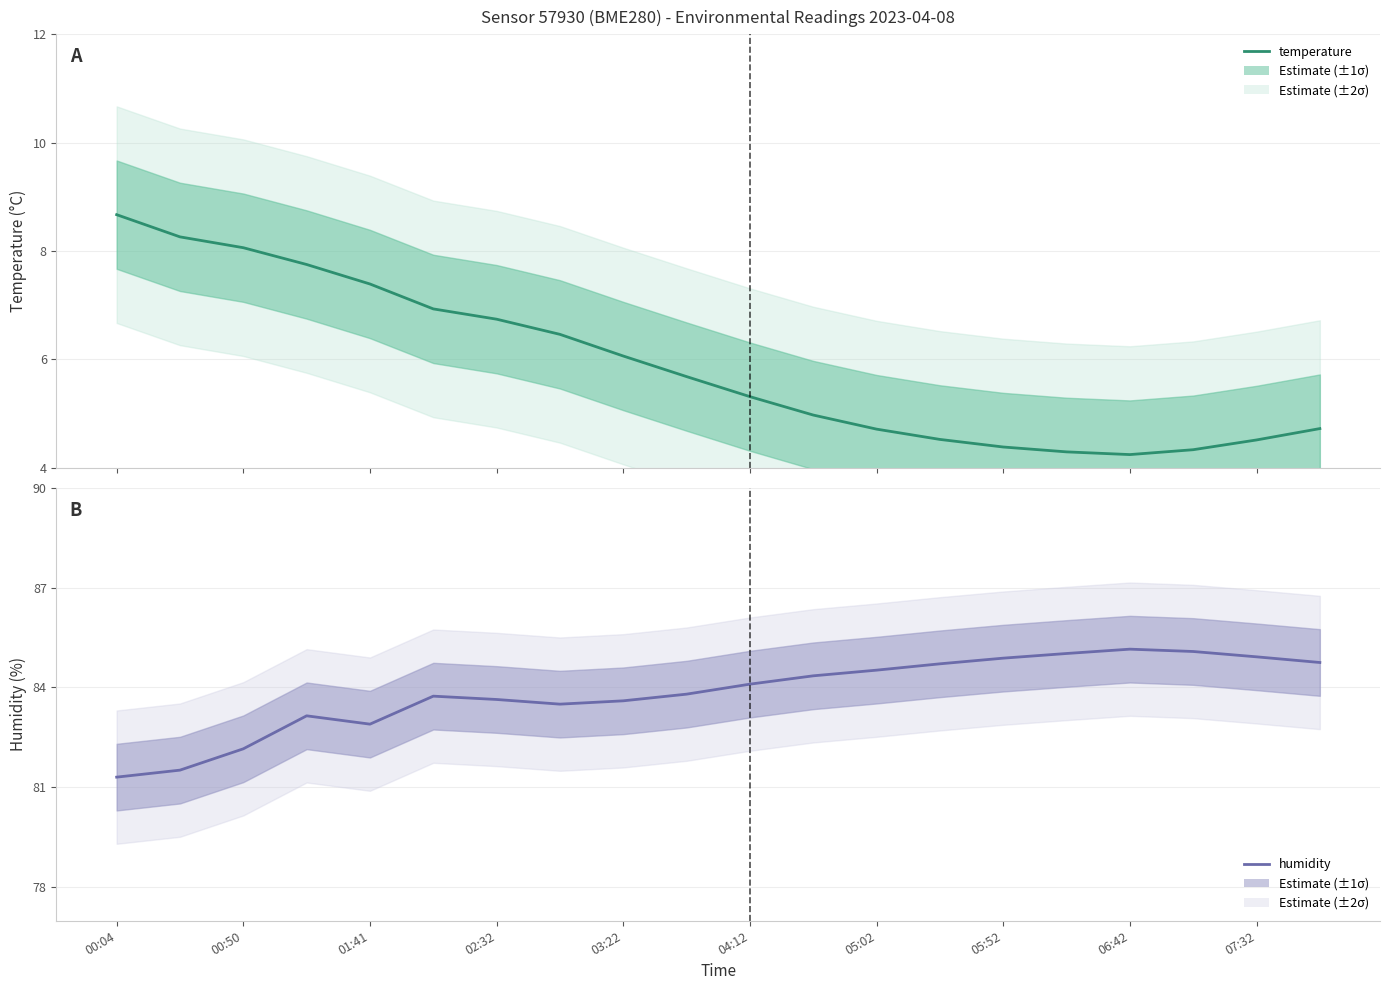

What is the difference between the maximum and second lowest values in the humidity series?

3.6